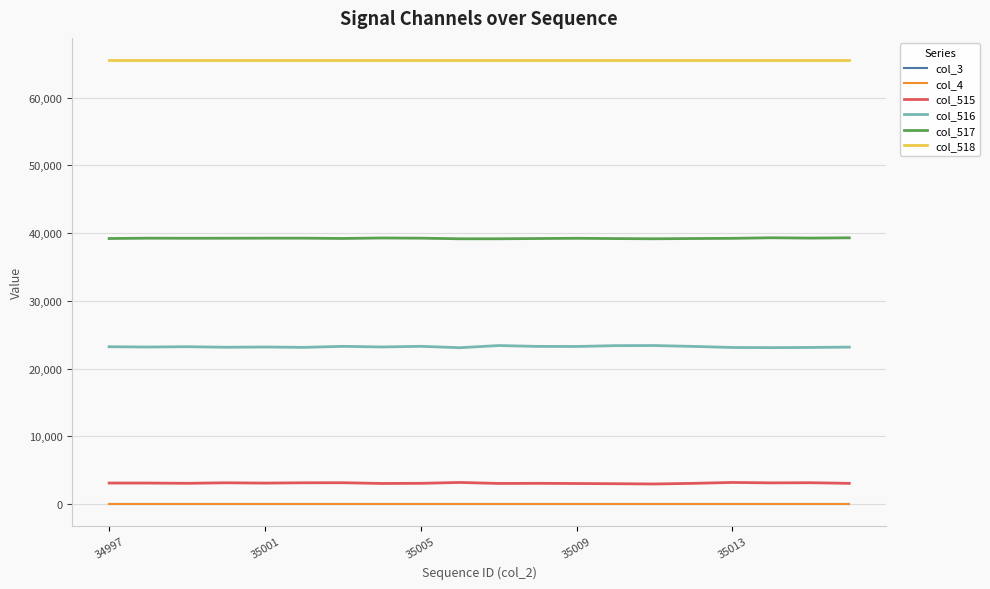

Does the chart have visible grid lines?

Yes